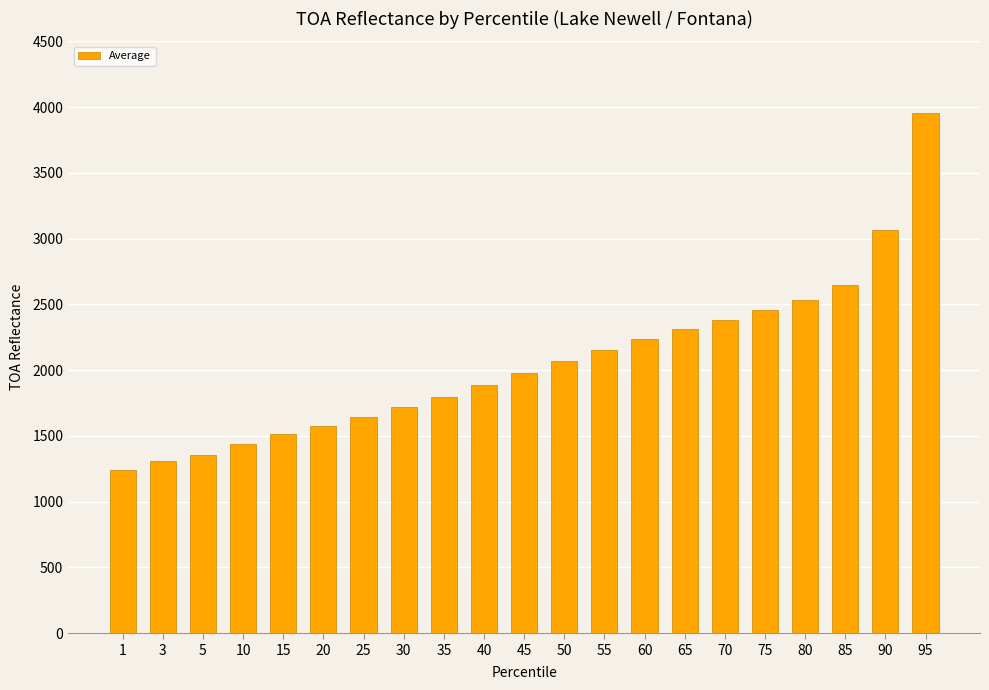

Rank the categories by value from highest to lowest.

95, 90, 85, 80, 75, 70, 65, 60, 55, 50, 45, 40, 35, 30, 25, 20, 15, 10, 5, 3, 1